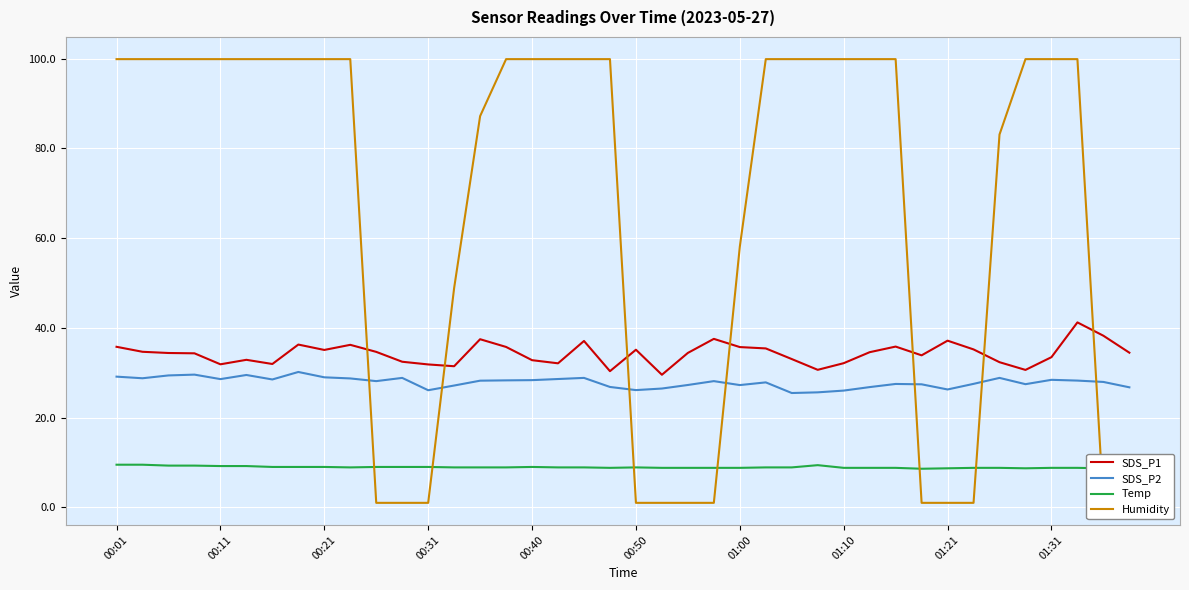

True or false: Humidity and Temp intersect in this chart.

True